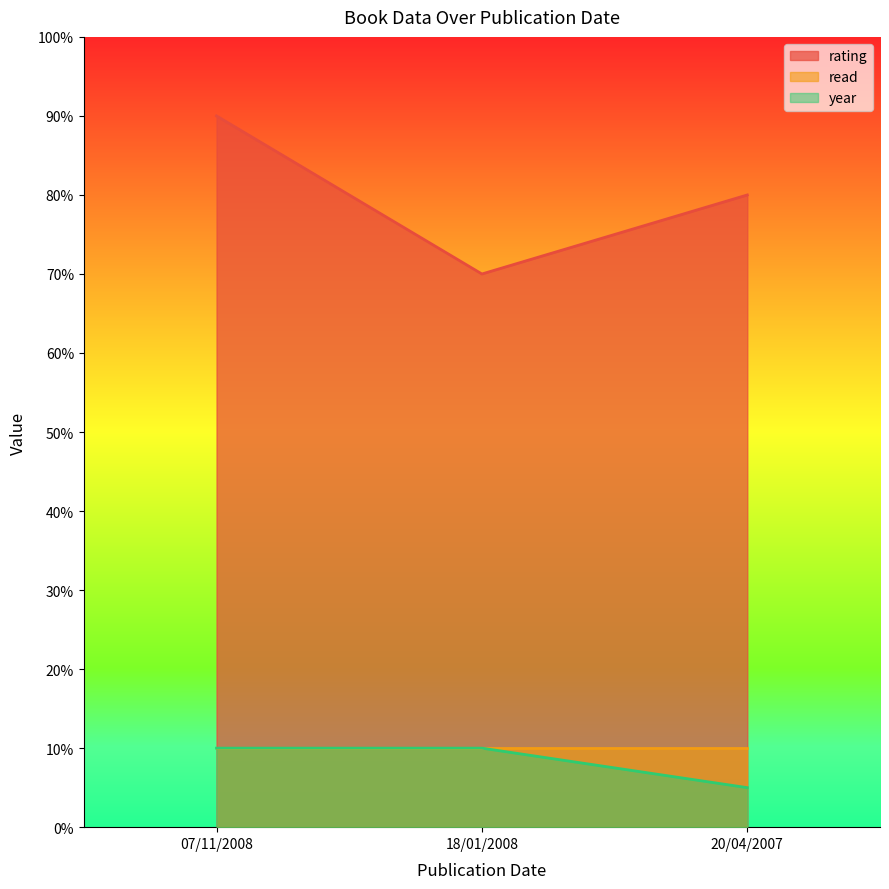

True or false: rating has a value of 9.0 at 07/11/2008.

True